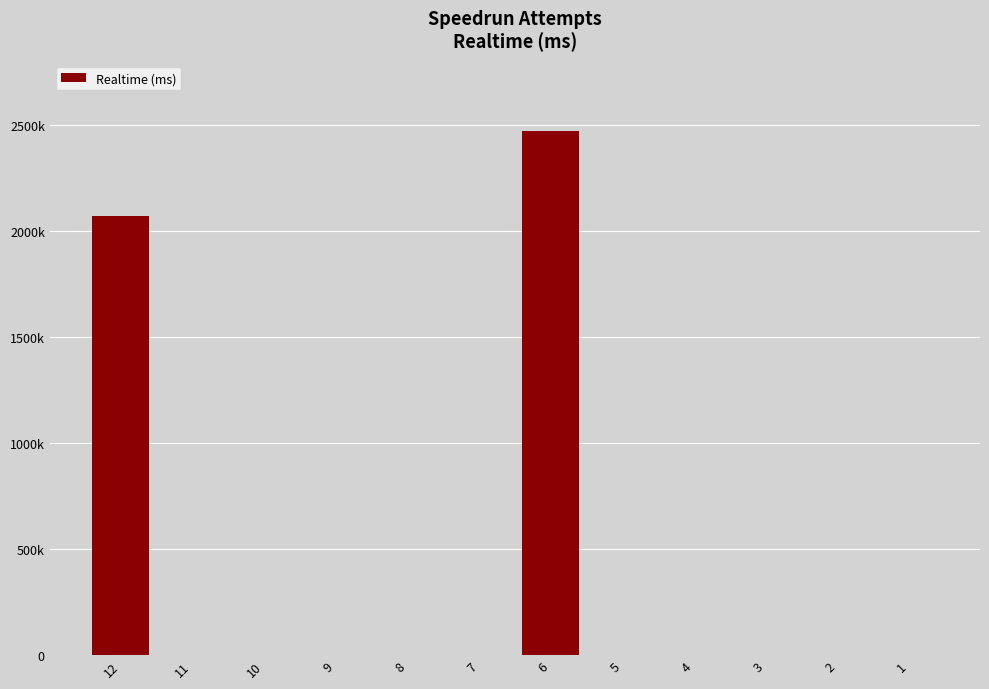

Reading left to right, what are all the values shown in this chart?

2068504	0	0	0	0	0	2467356	0	0	0	0	0